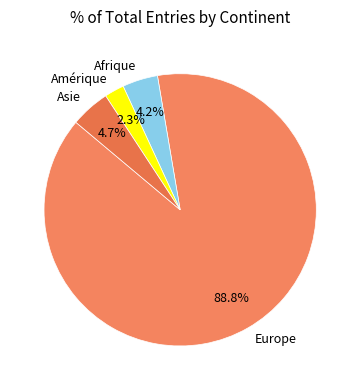

What percentage do Amérique and Asie together represent?

7.0%